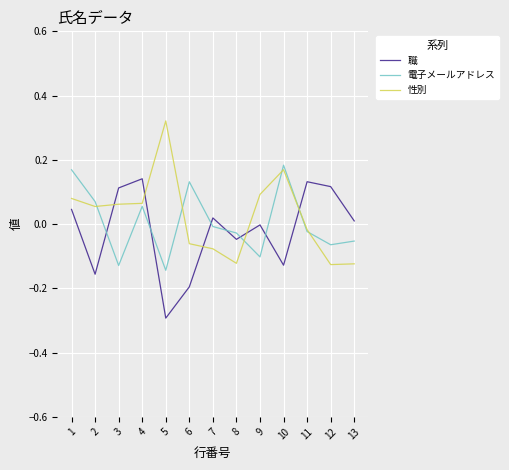

Which series has the largest total across all categories?

性別